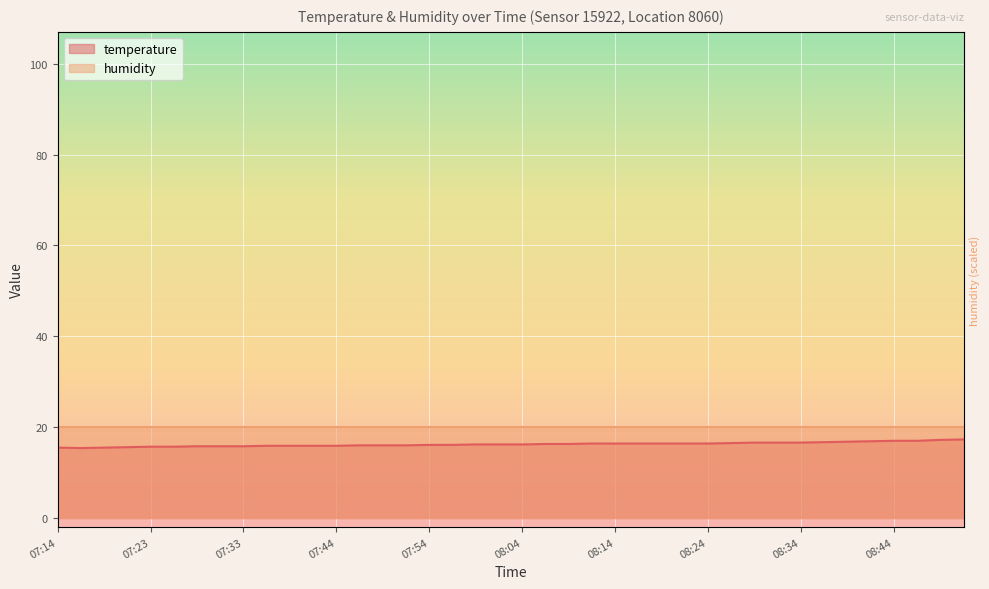

What is the value of the 33rd point from the left?

16.6